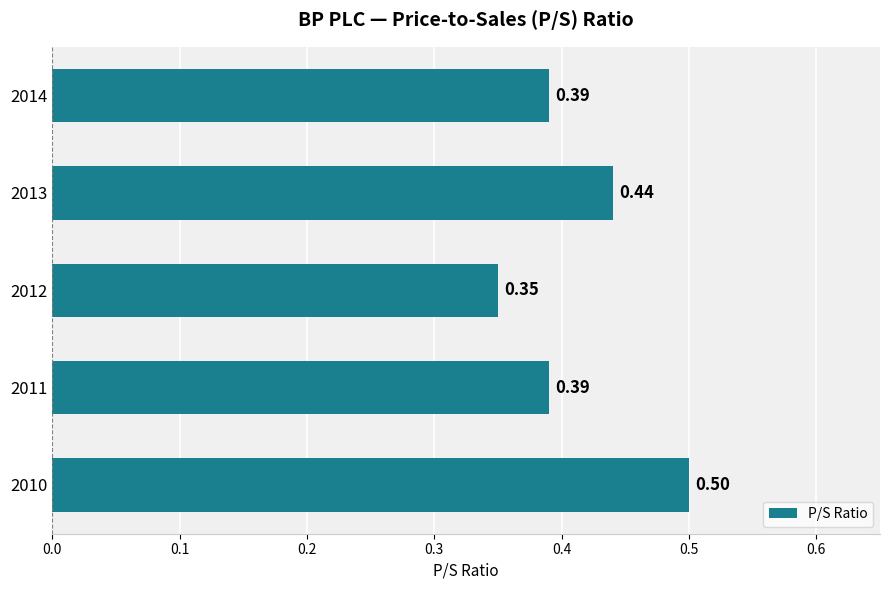

Which has a higher value, 2014 or 2013?

2013